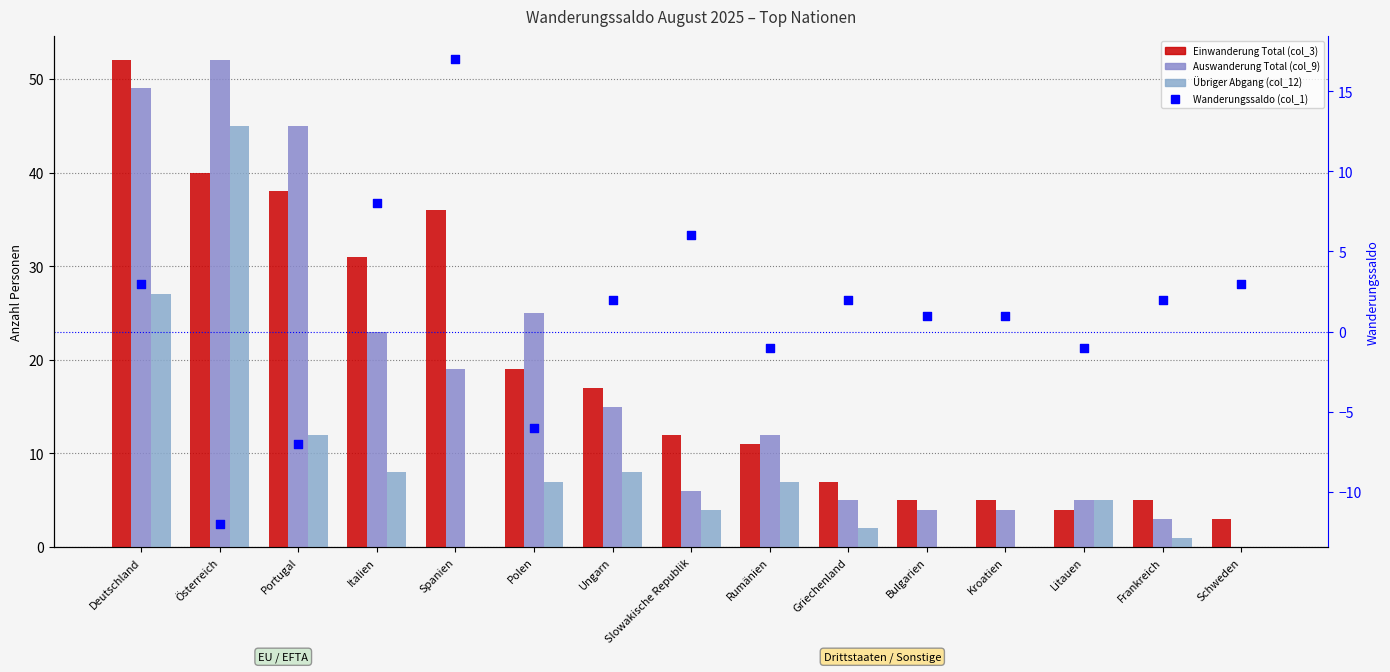

At which category is the sum across all series the highest?

Deutschland